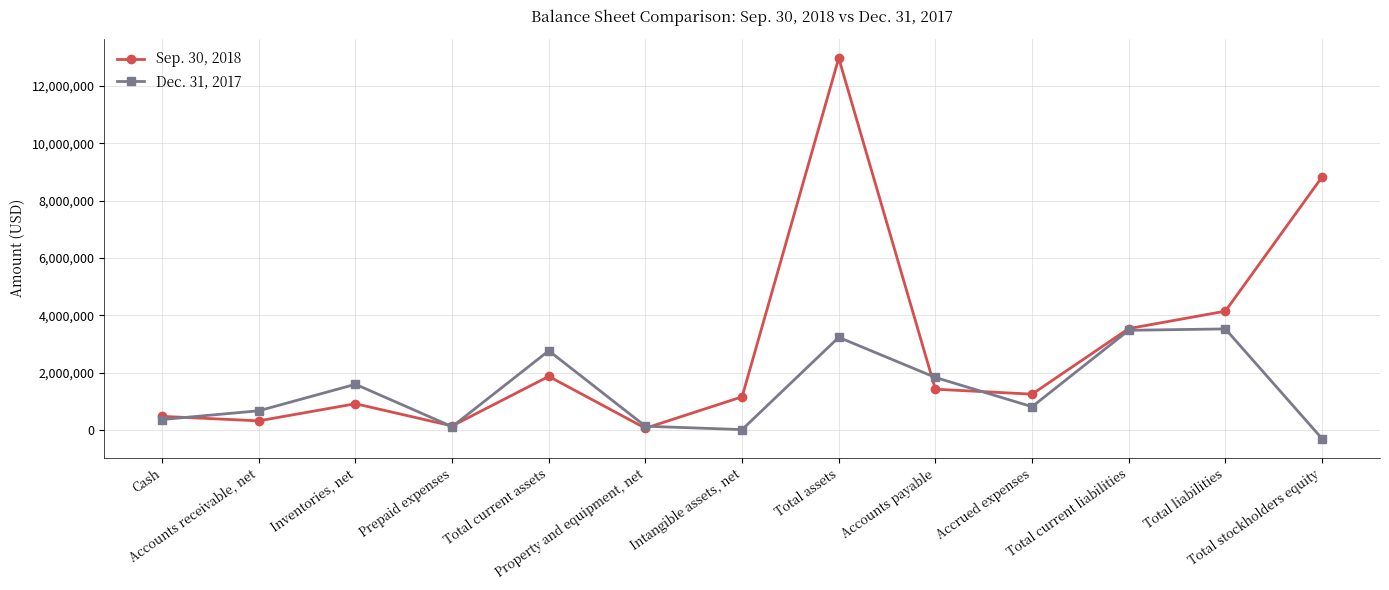

Does the chart have visible grid lines?

Yes